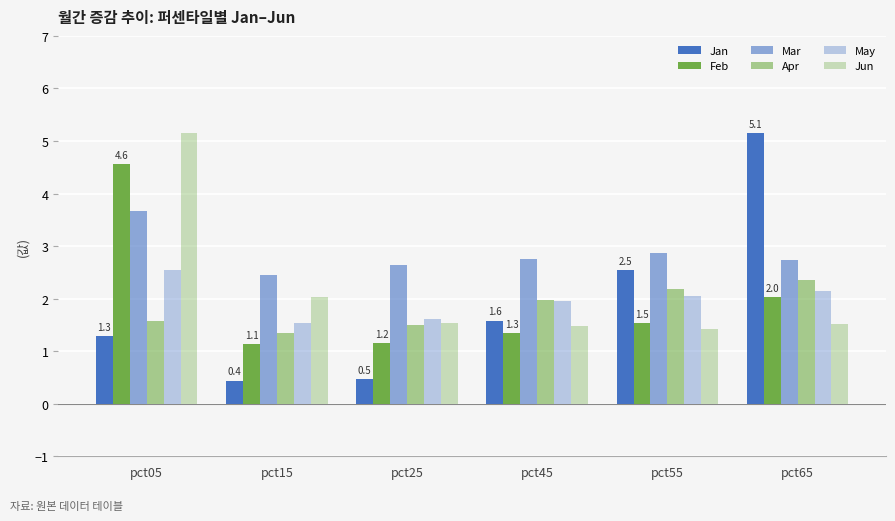

Is the value of Mar at pct65 greater than the value of Feb at pct15?

Yes